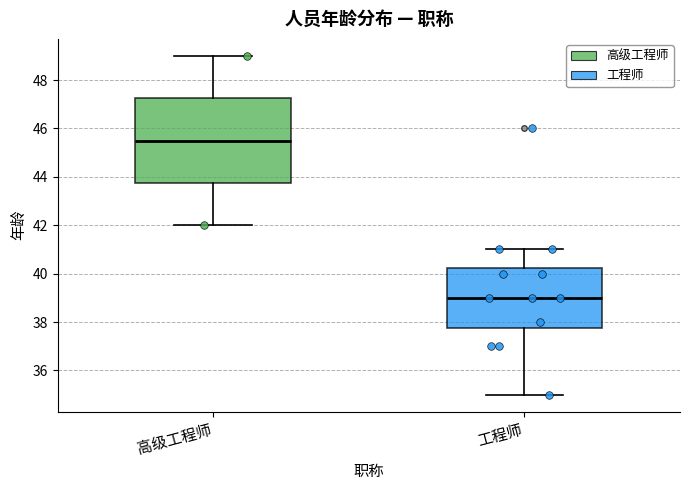

Which box's median line is the lowest?

工程师